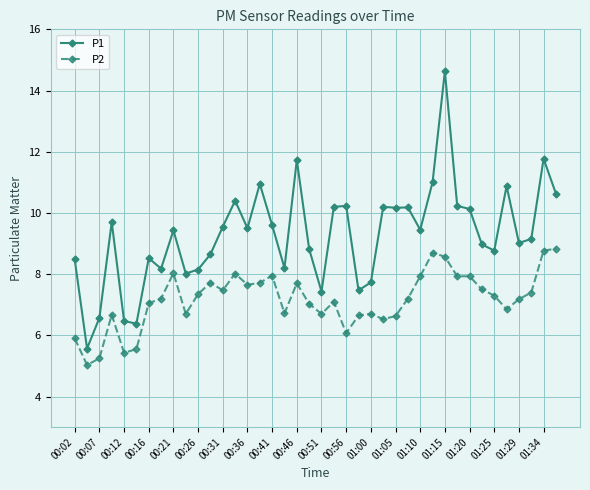

Rank the series by their average value, from lowest to highest.

P2, P1